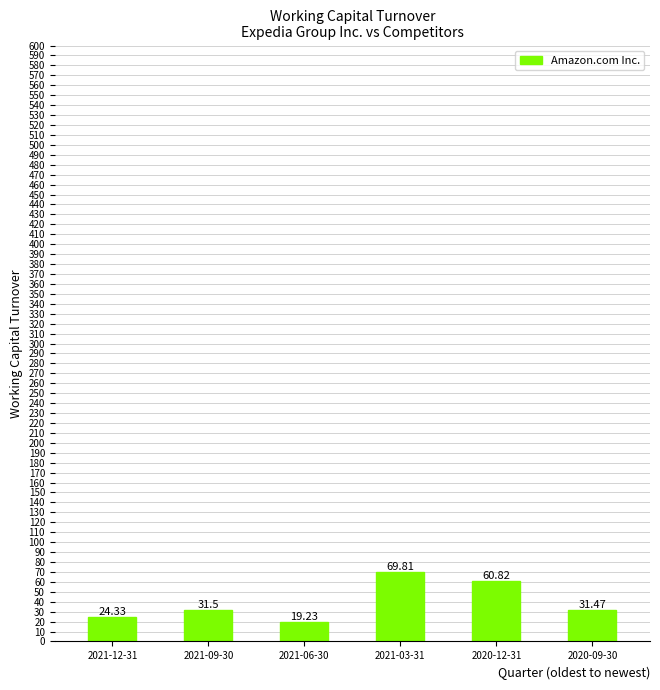

Is it true that the value at 2020-09-30 is 31.5?

True